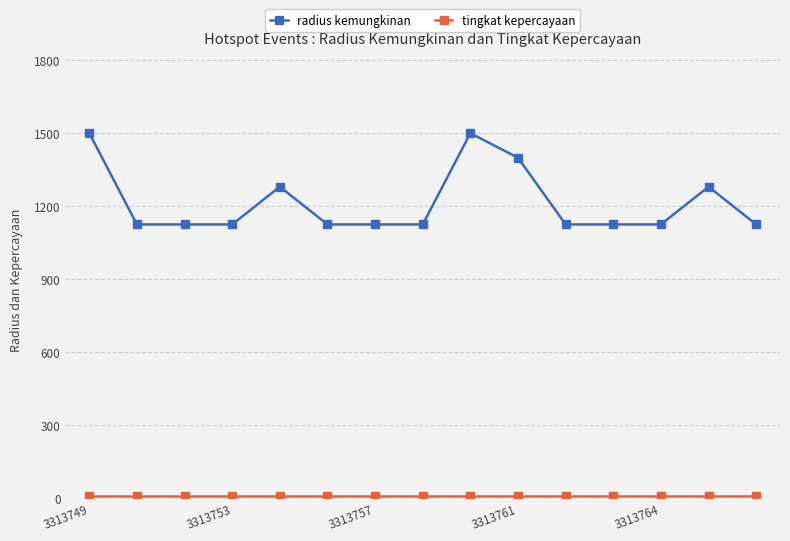

Is this an area chart (filled region under the line)?

No